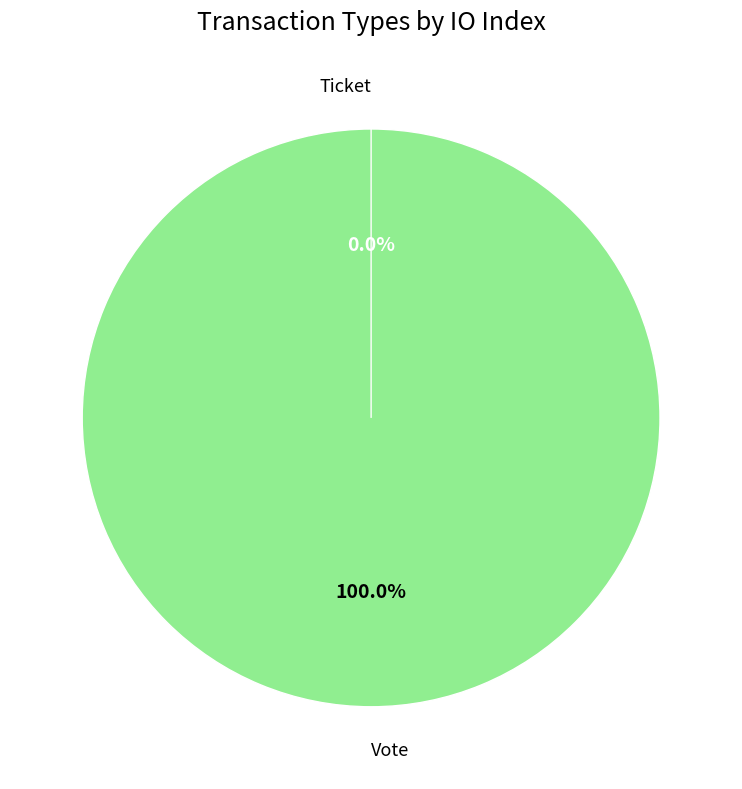

Rank the categories by value from highest to lowest.

Vote, Ticket